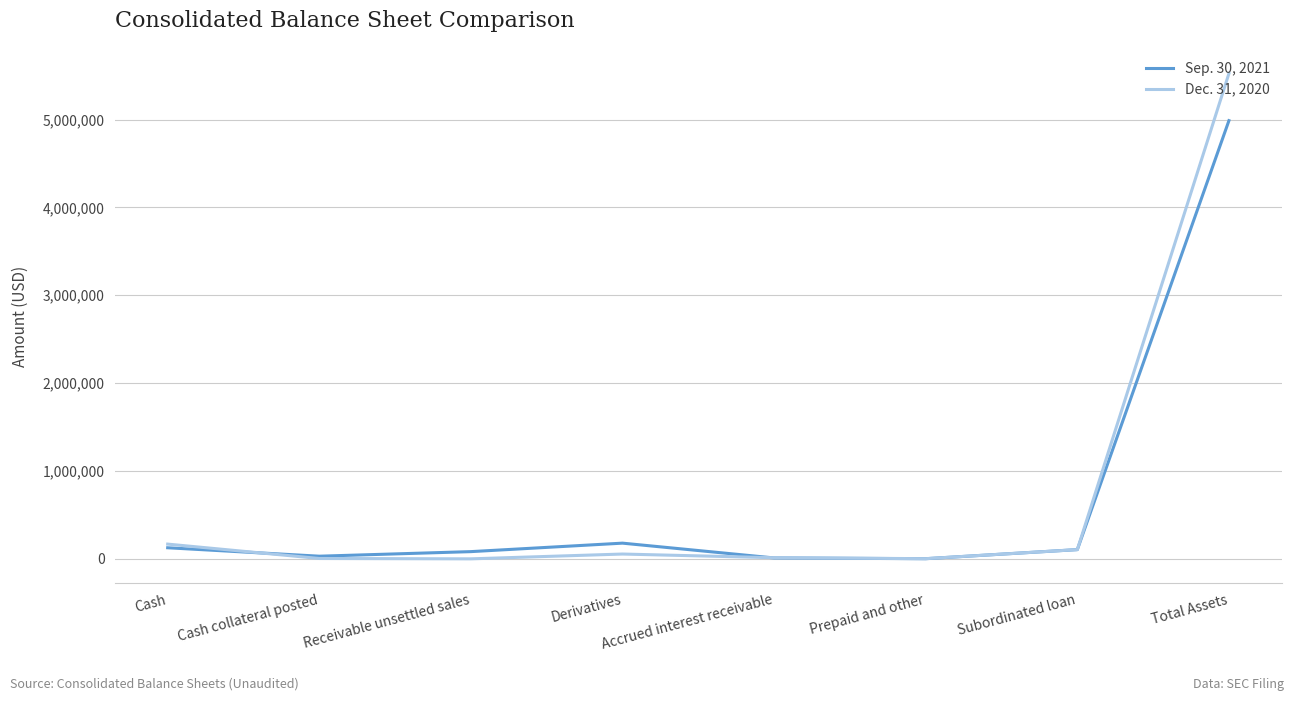

What is the difference between the highest and lowest values at Total Assets?

536598